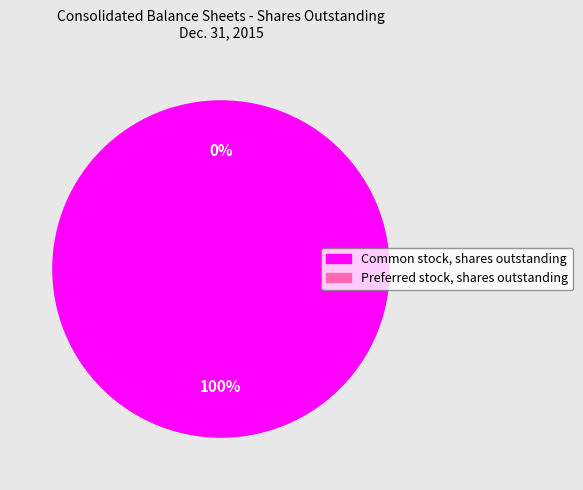

Which slice is the smallest?

Preferred stock, shares outstanding